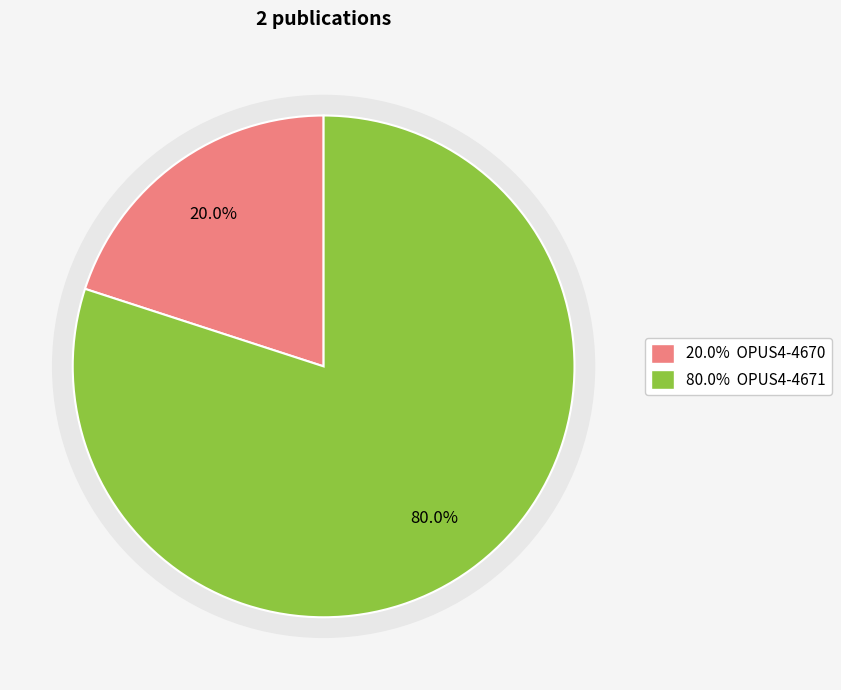

Is there any slice that represents more than half of the pie?

Yes